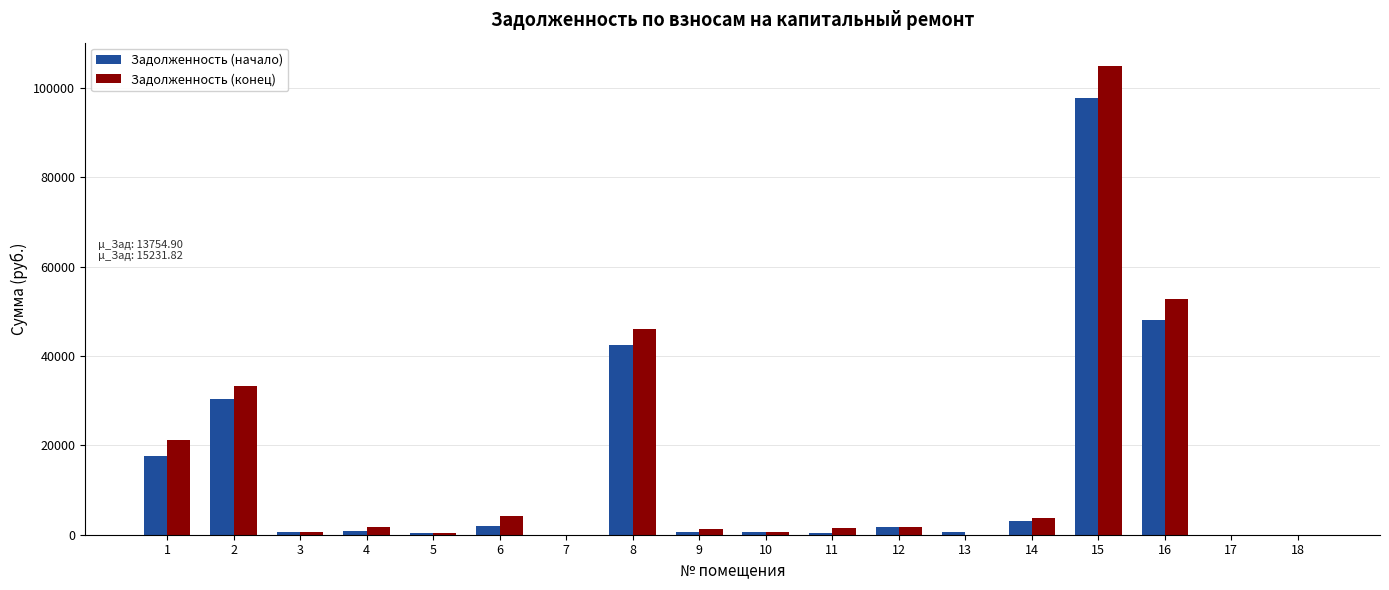

What are all the series names shown in the legend?

Задолженность (начало), Задолженность (конец)